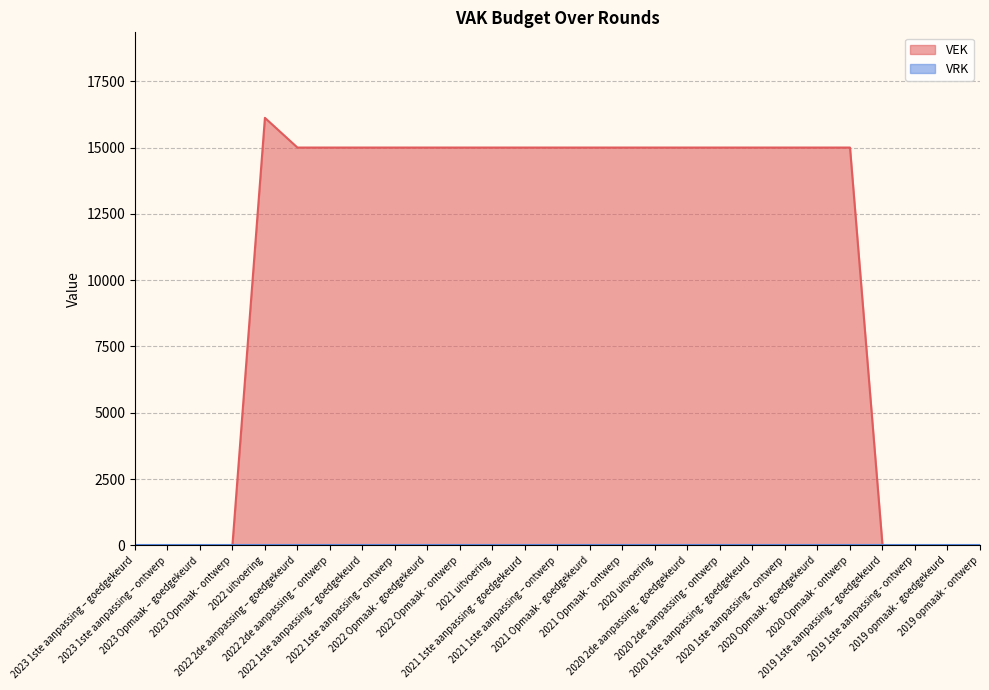

True or false: the data shows 10015 at 2021 Opmaak - goedgekeurd.

False